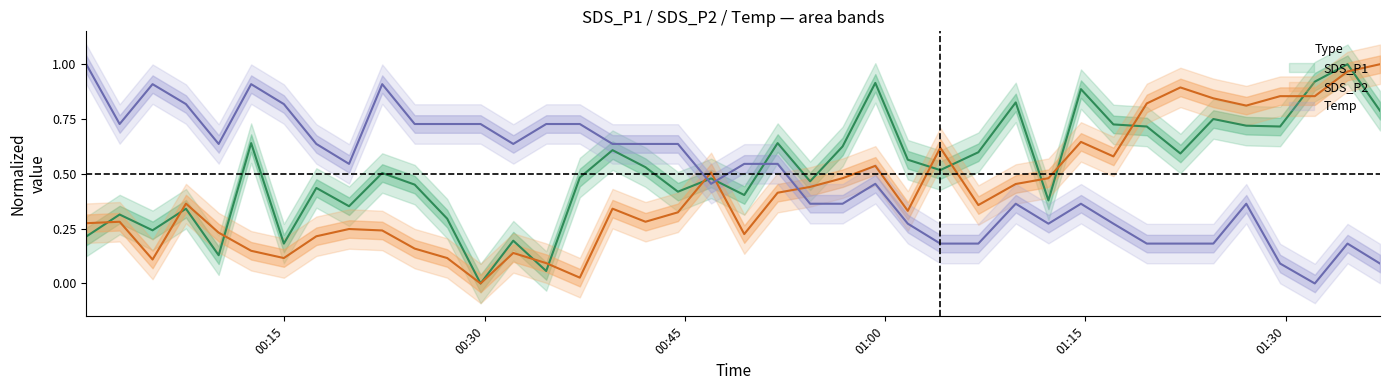

Which series has the largest total across all categories?

SDS_P1